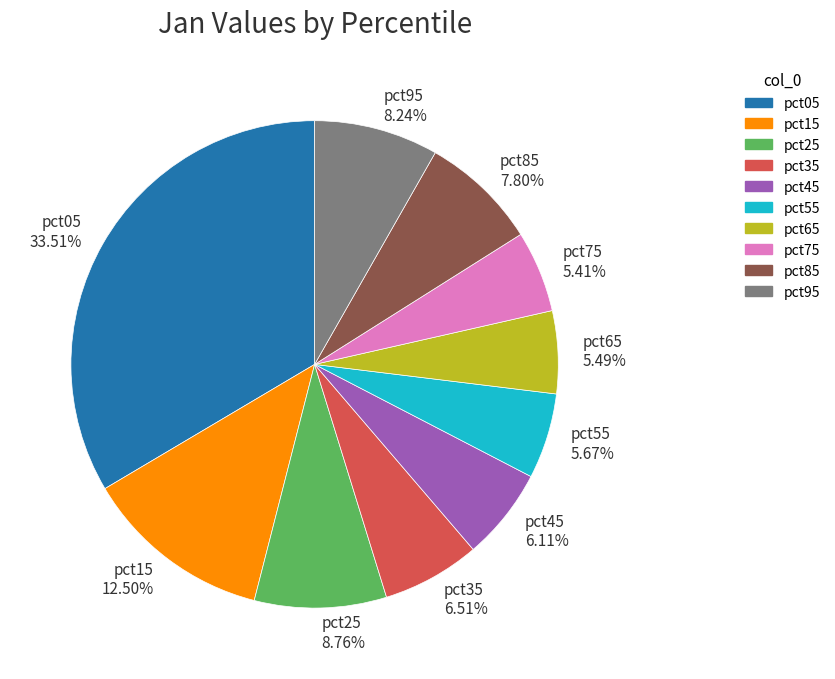

Is there a majority slice in this chart?

No